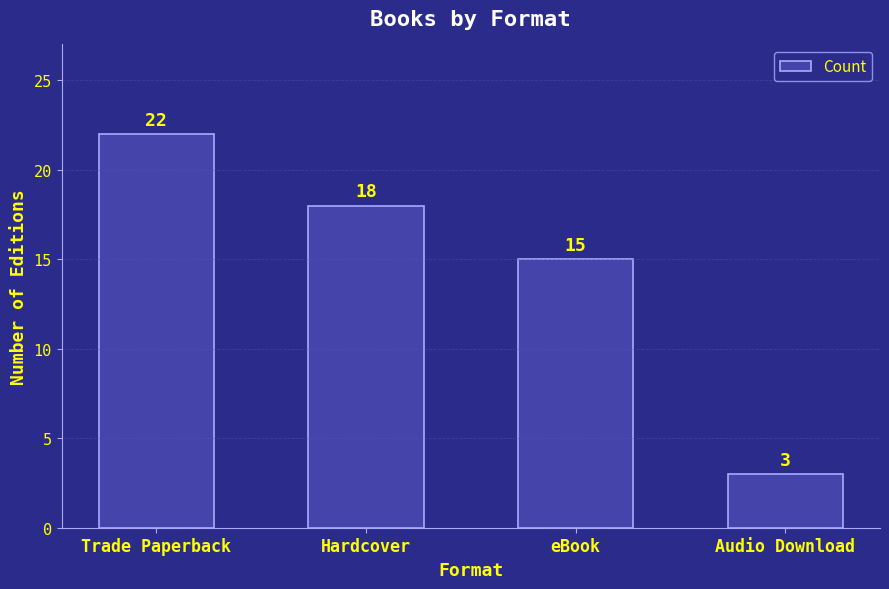

At which category does the chart reach its peak across all series?

Trade Paperback